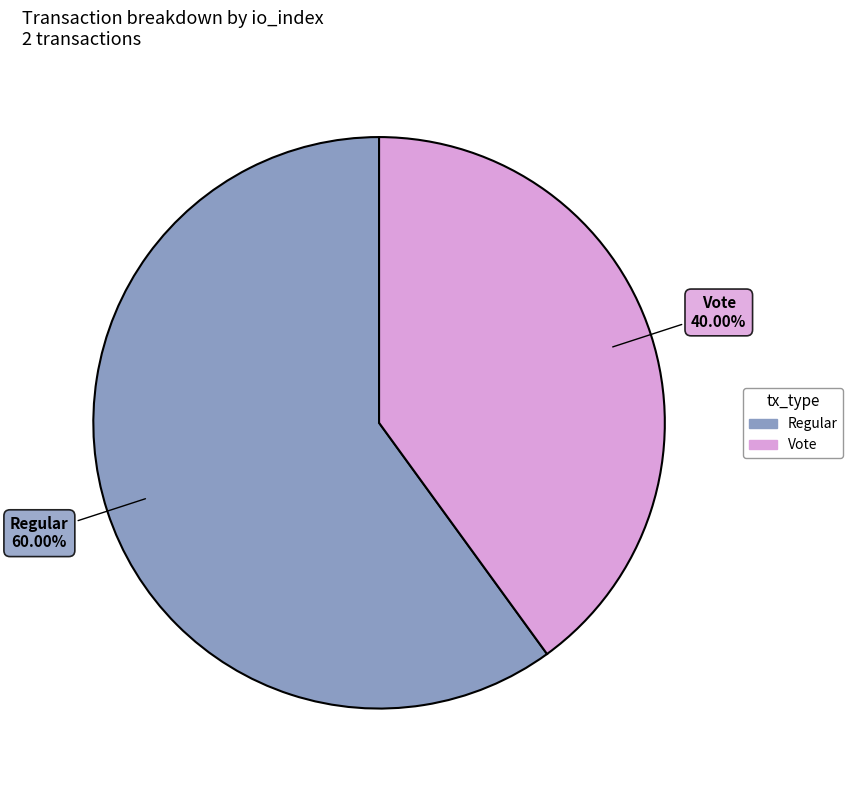

How many segments does this pie chart have?

2